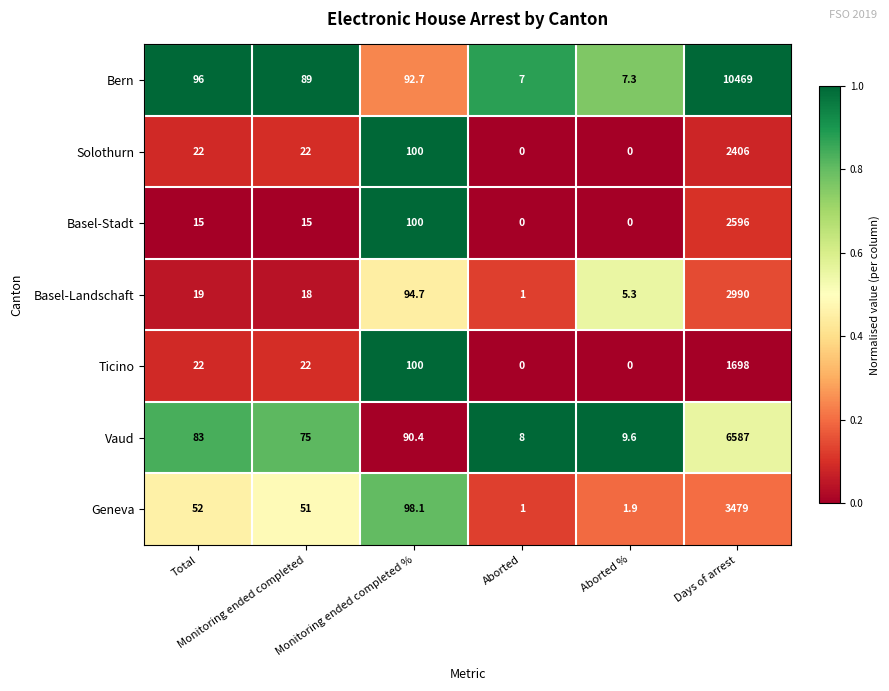

What is the difference between the maximum and minimum values in the Basel-Stadt series?

2596.0